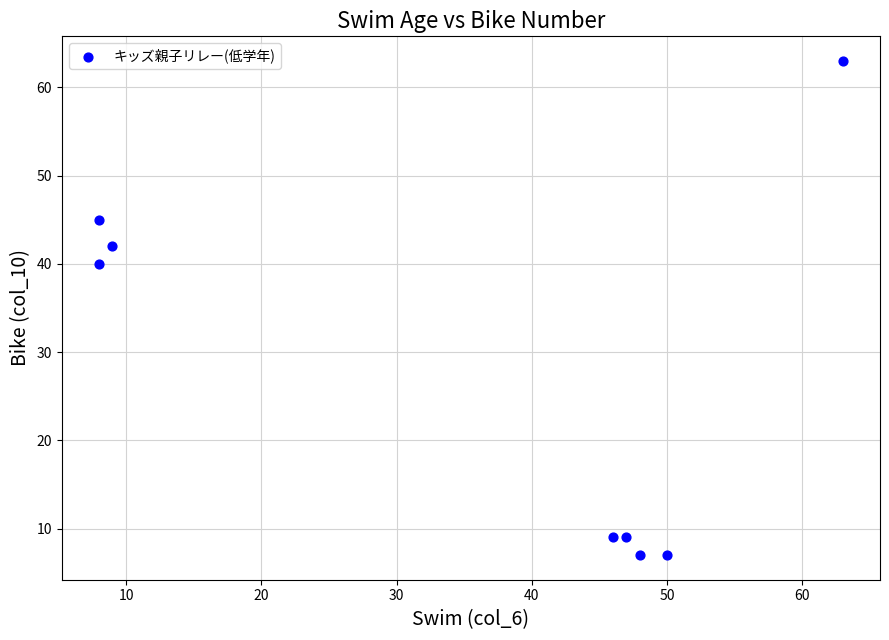

What is the range of X values (max minus min)?

55